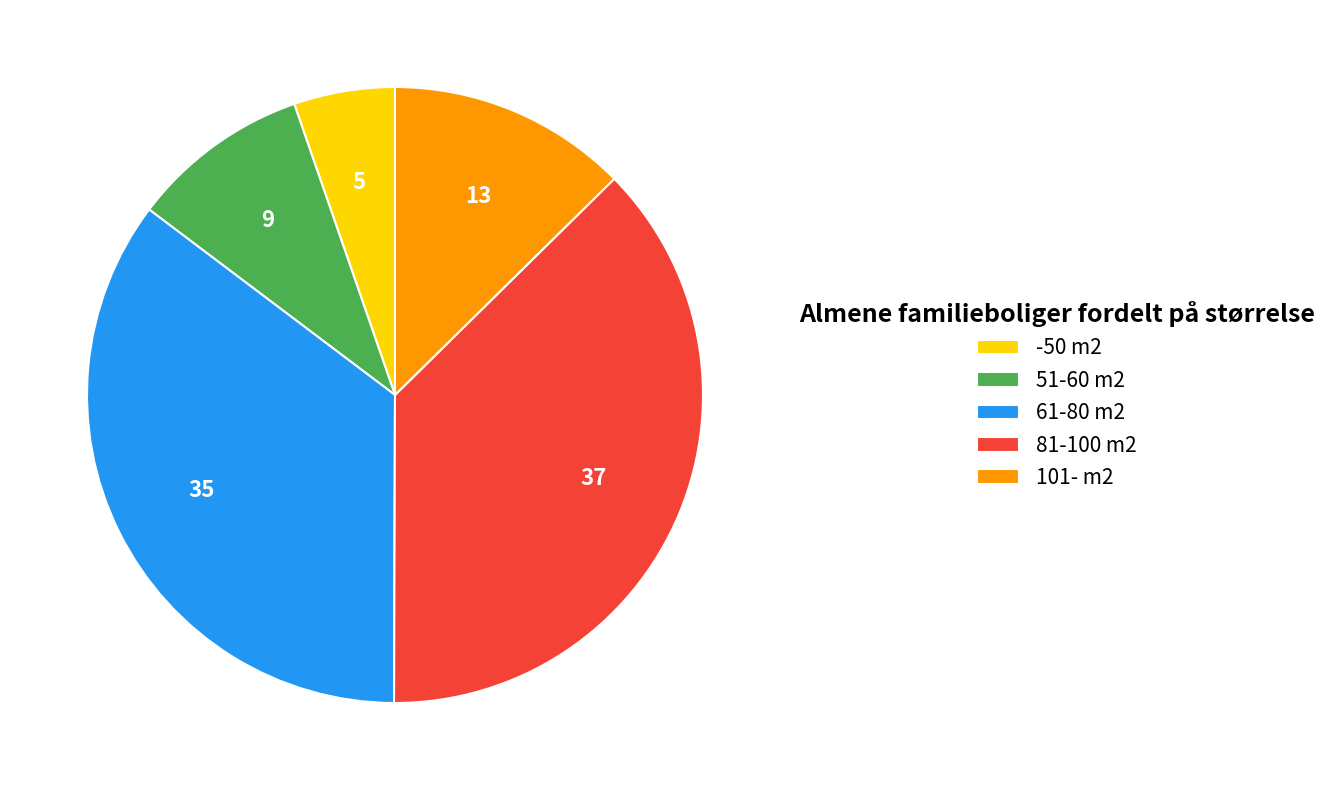

Is the sum of 51-60 m2 and 81-100 m2 greater than half?

No